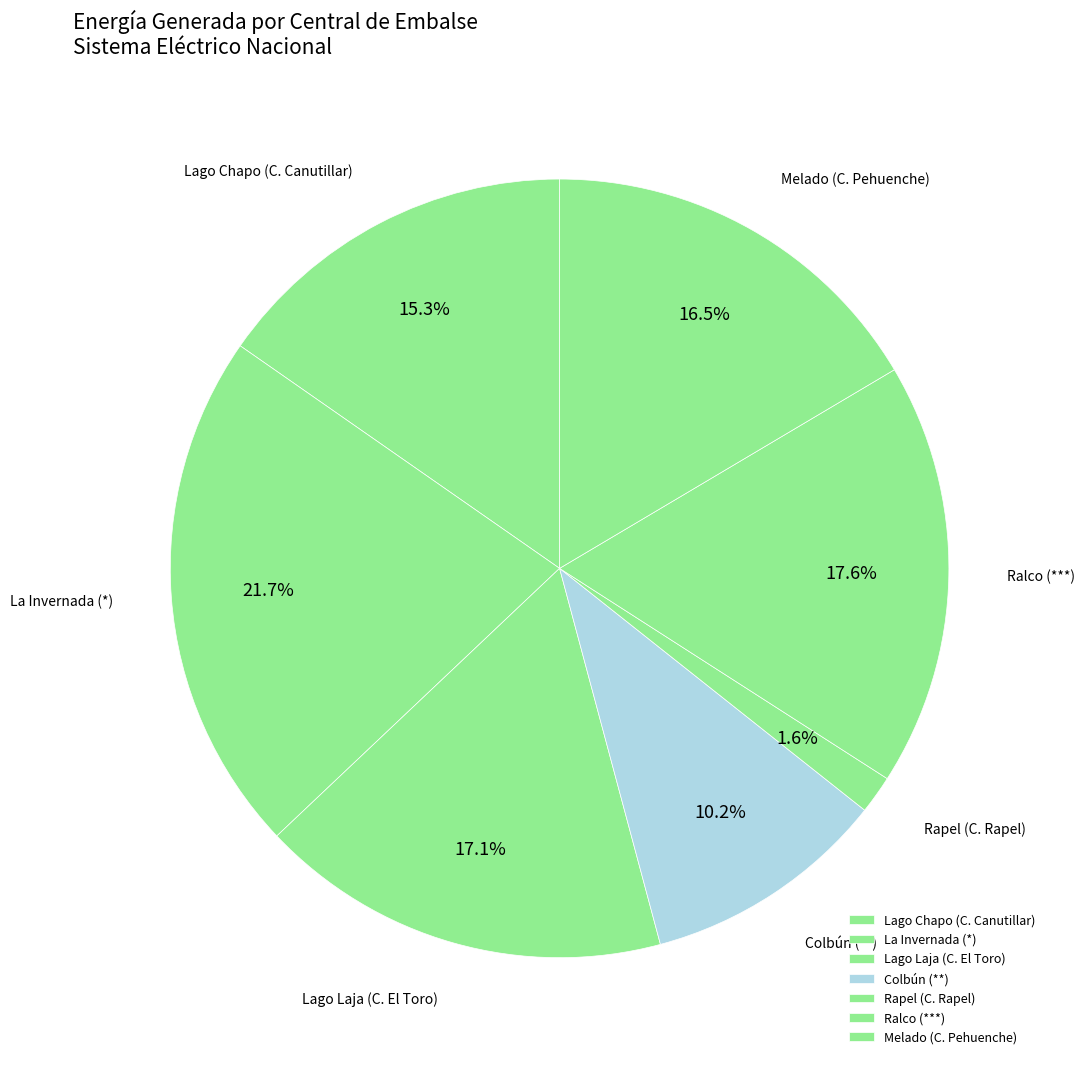

To the nearest percent, what portion does Rapel (C. Rapel) represent?

2%